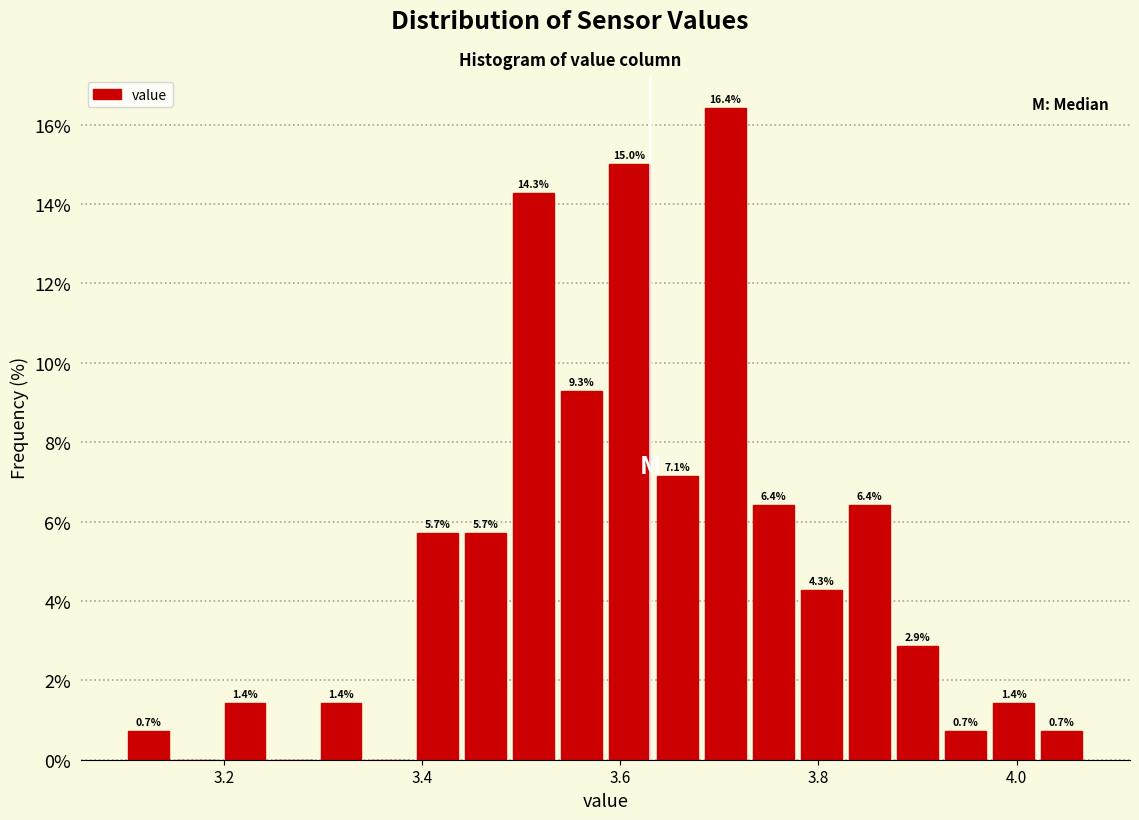

Around what value on the x-axis is the tallest bar? Give the approximate position of its centre, as read against the axis.

3.70